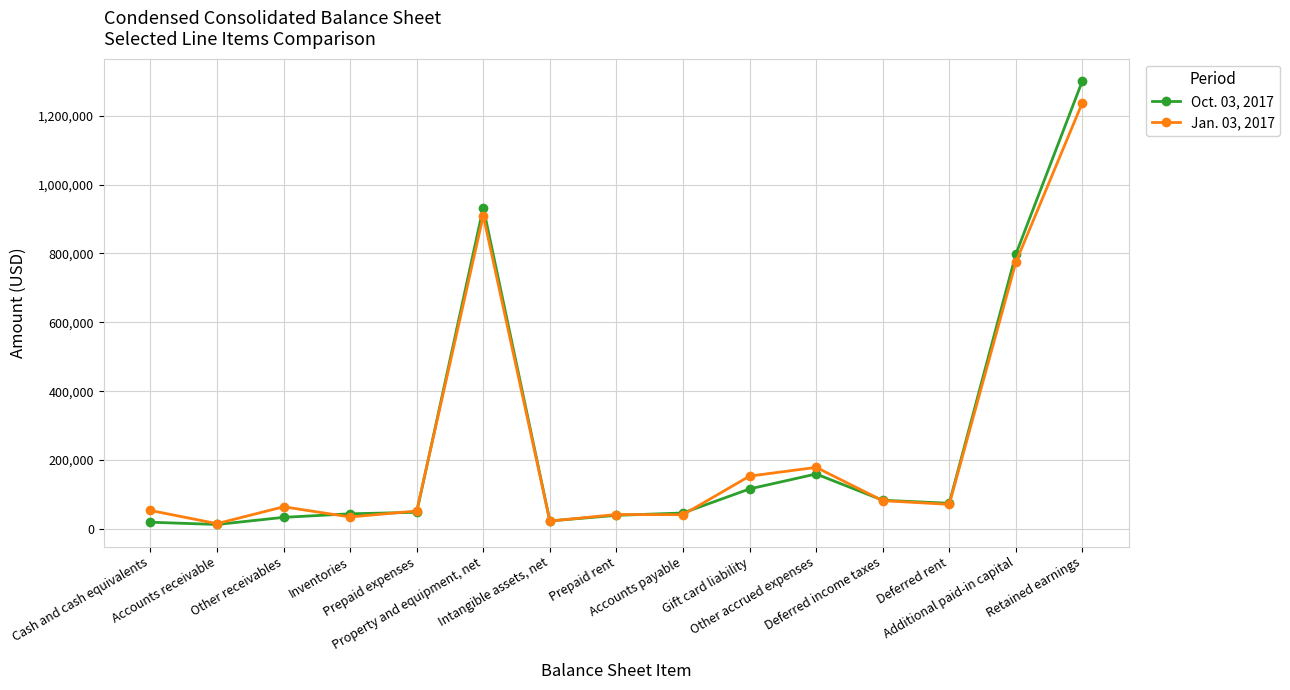

The value of Jan. 03, 2017 at Accounts payable is 41564. True or false?

True